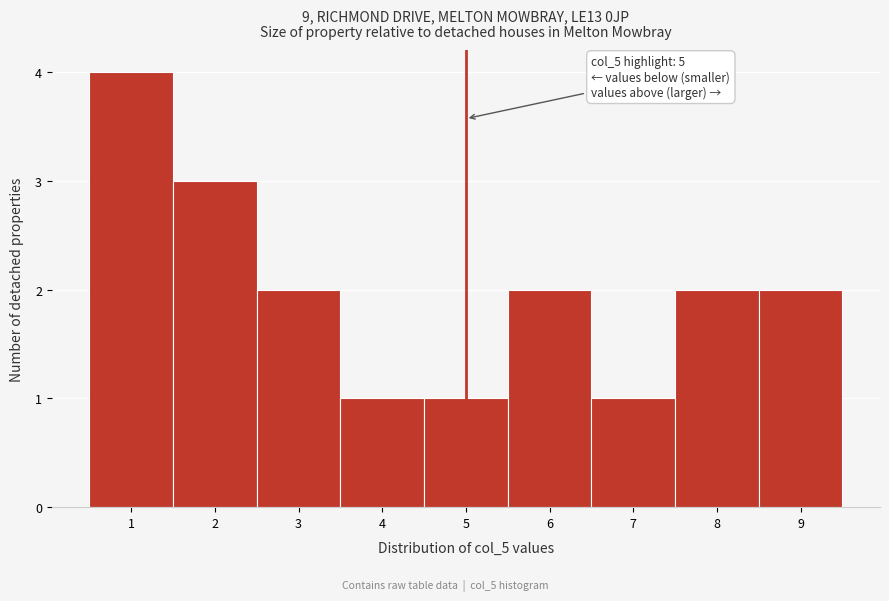

Over which range of the x-axis is the bar tallest?

0.5 to 1.5